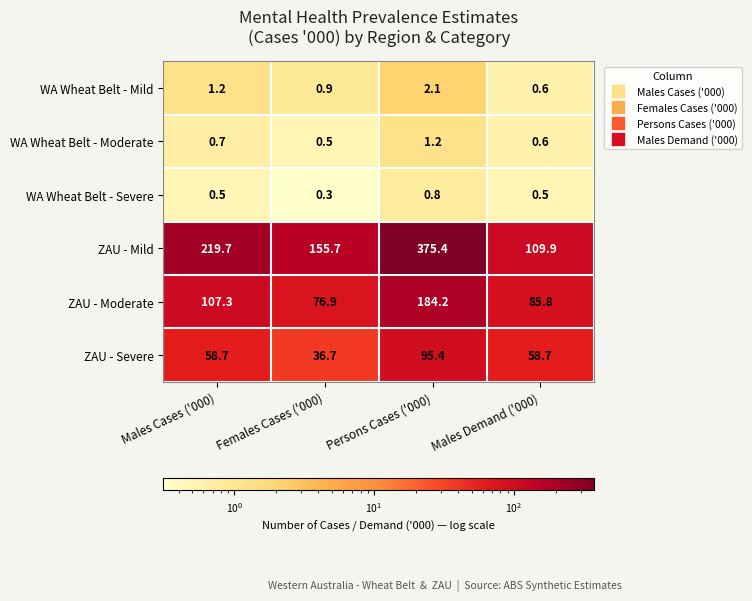

What is the total value across all series at Males Cases ('000)?

388.1